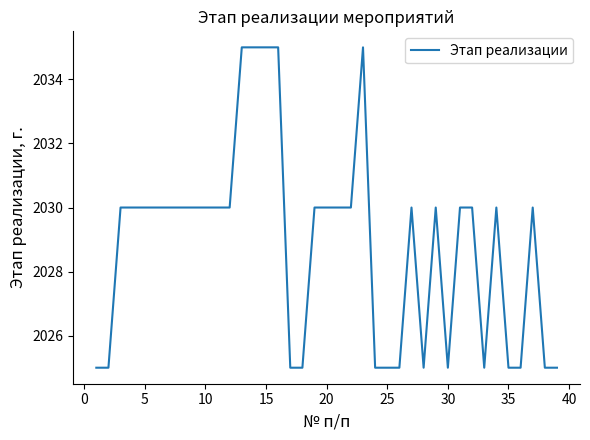

What is the maximum value shown in the chart?

2035